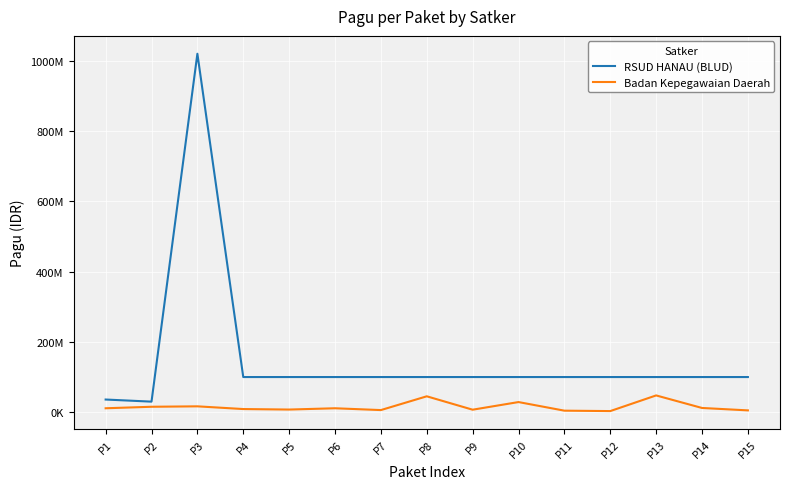

Rank the series at P11 from lowest to highest value.

Badan Kepegawaian Daerah, RSUD HANAU (BLUD)